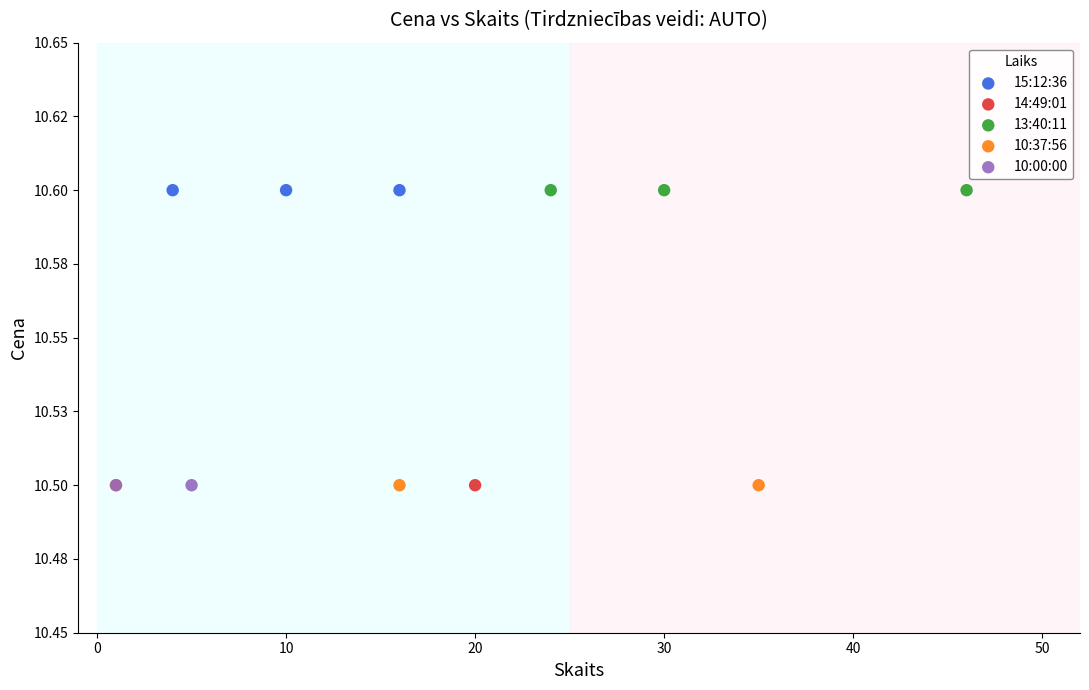

What are all the series names shown in the legend?

15:12:36, 14:49:01, 13:40:11, 10:37:56, 10:00:00